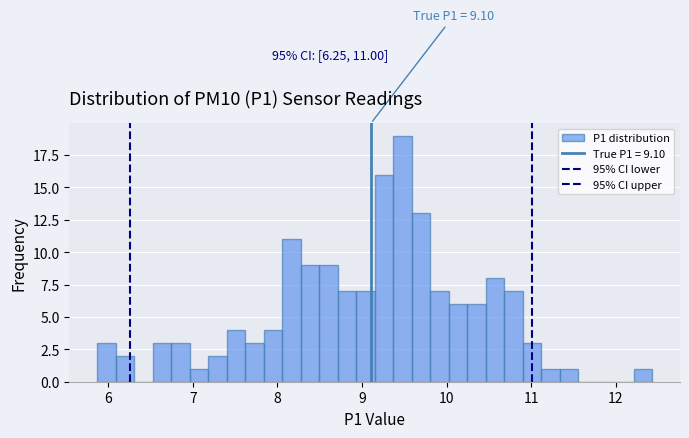

Read against the x-axis, roughly where is the centre of the tallest bar?

9.5